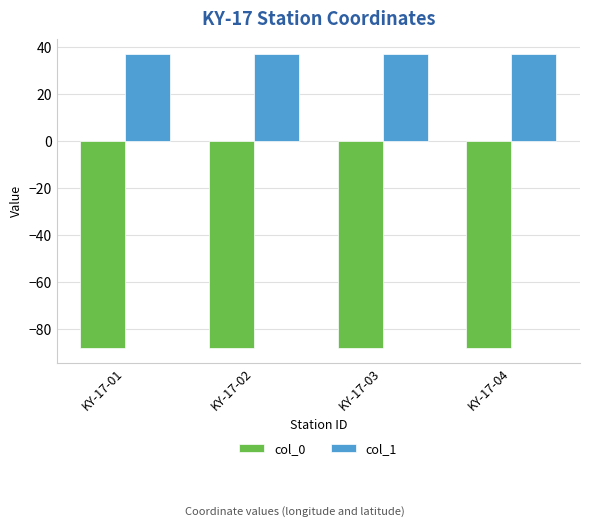

What is the difference between the highest and lowest values at KY-17-03?

124.8